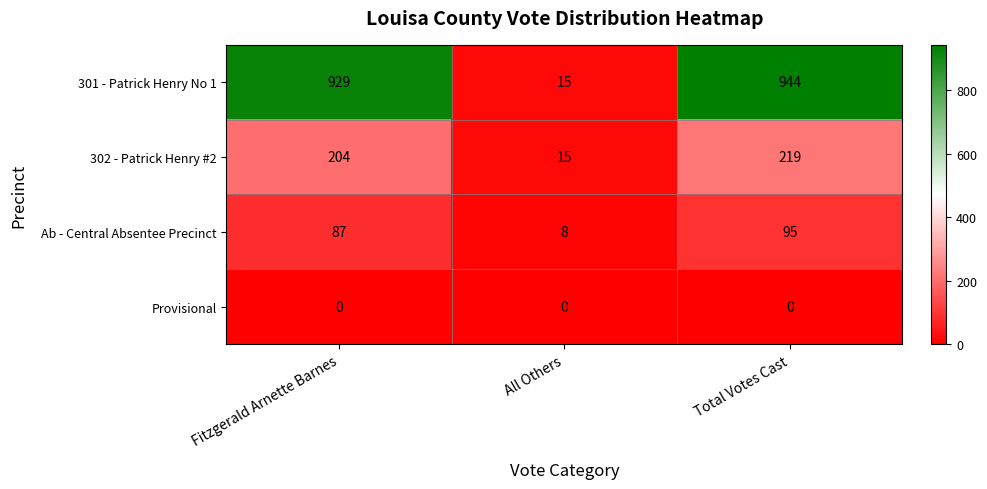

What is the total value across all series at All Others?

38